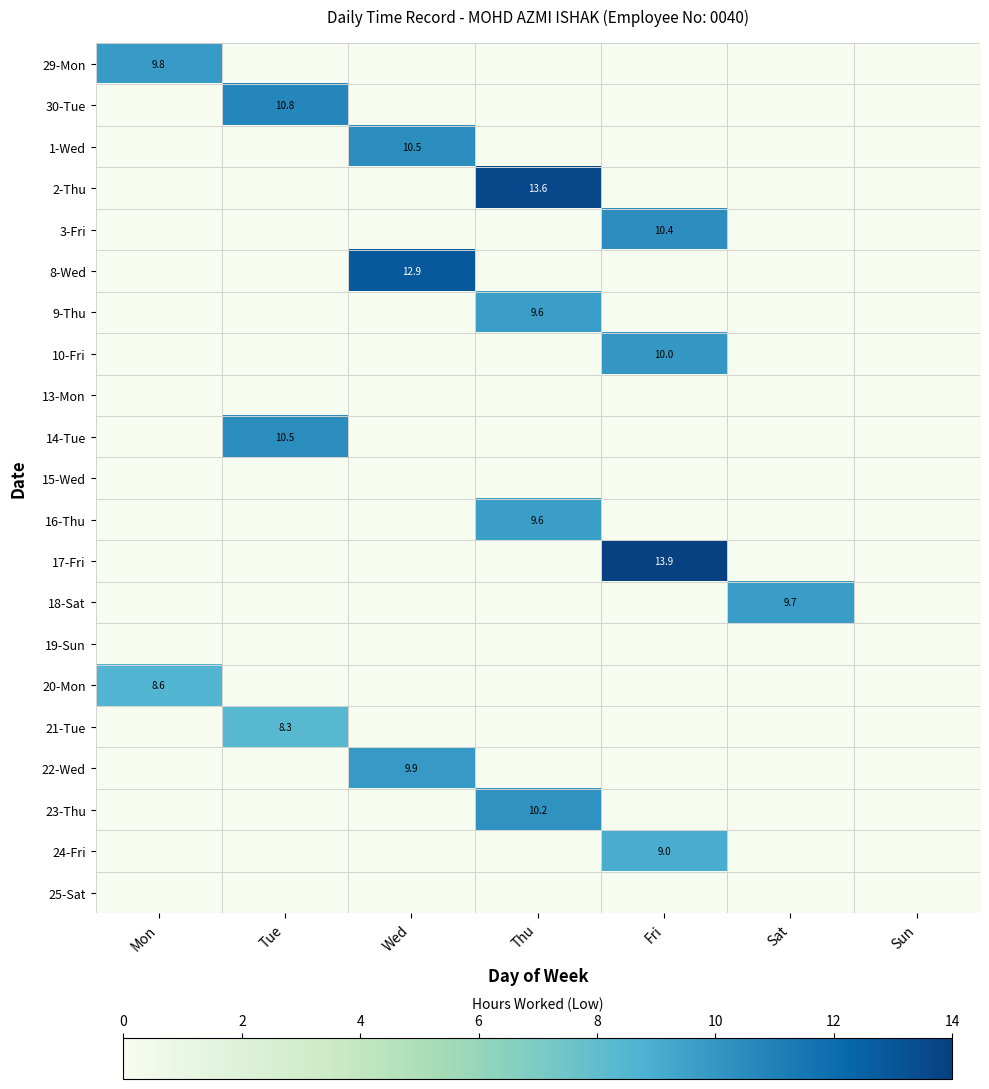

Is it true that 29-Mon equals 13.6 at Mon?

False